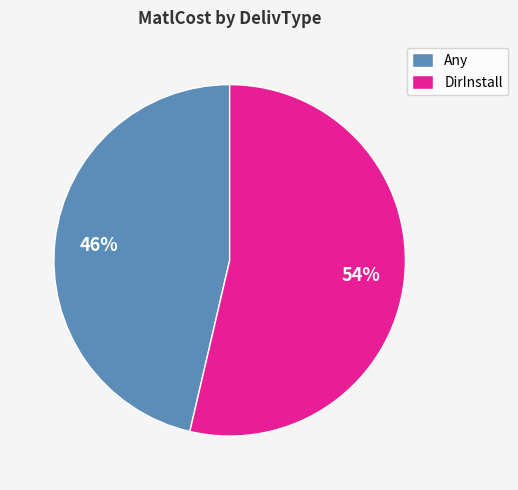

What percentage is the DirInstall slice, to the nearest percent?

54%